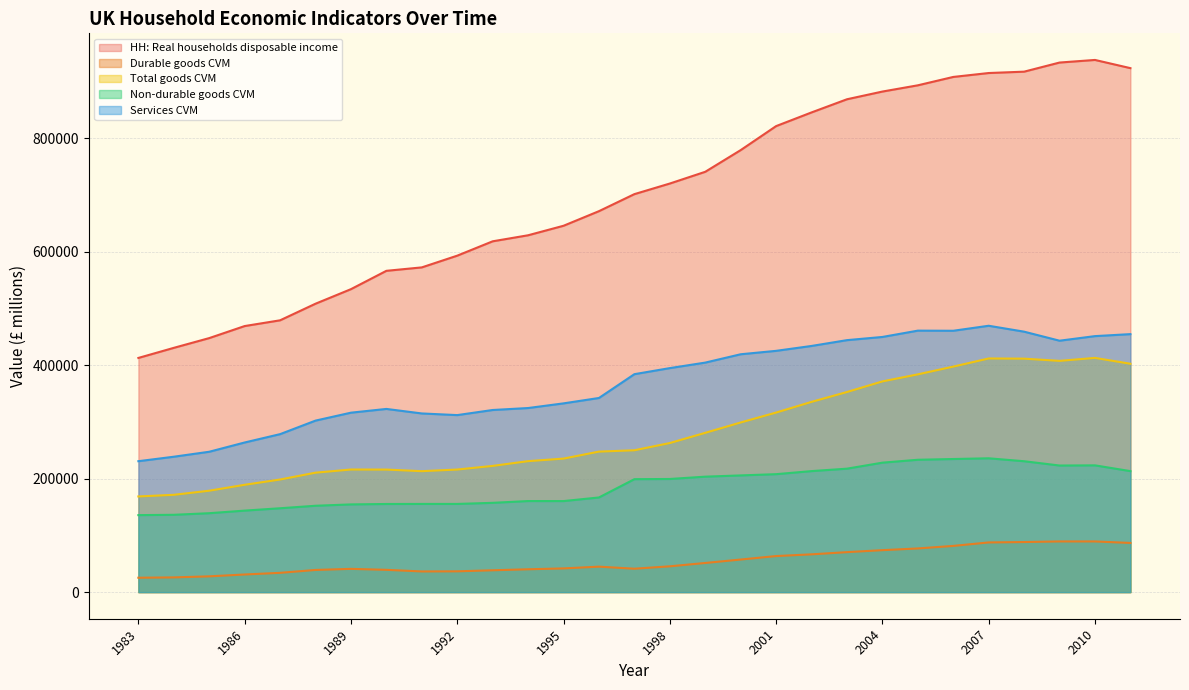

True or false: Total goods CVM and Non-durable goods CVM cross at least once.

False